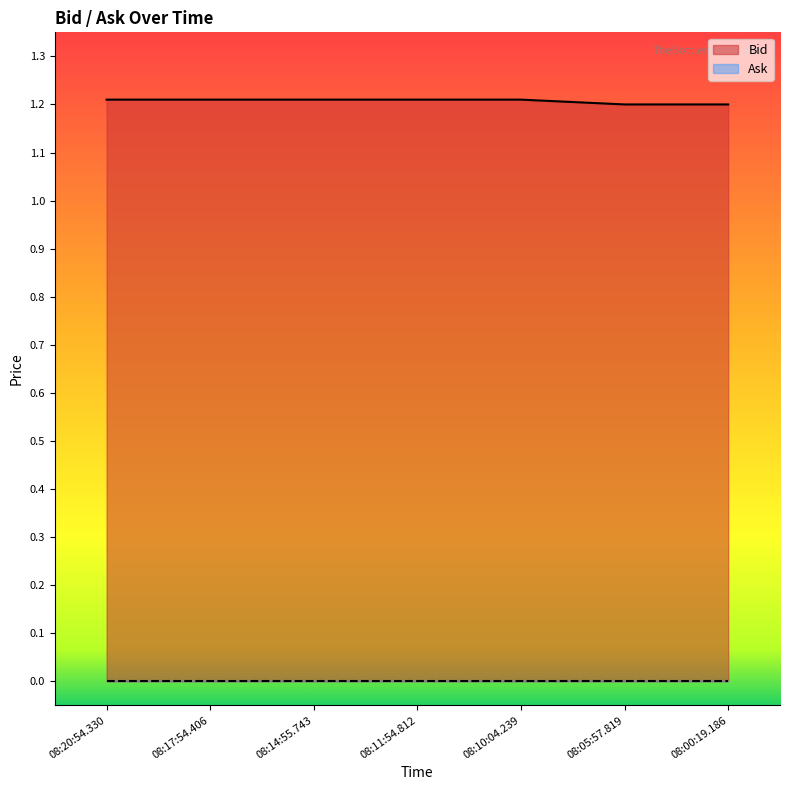

Reading left to right, list all the values displayed in this chart.

08:20:54.330=1.2	08:17:54.406=1.2	08:14:55.743=1.2	08:11:54.812=1.2	08:10:04.239=1.2	08:05:57.819=1.2	08:00:19.186=1.2